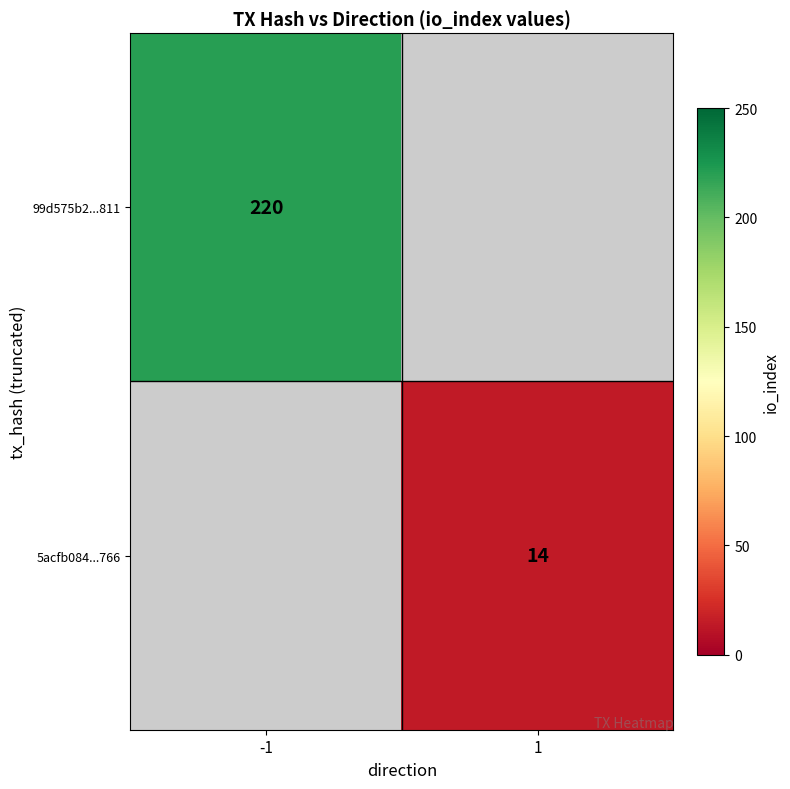

The 5acfb084...766 series shows 5 at 1. True or false?

False